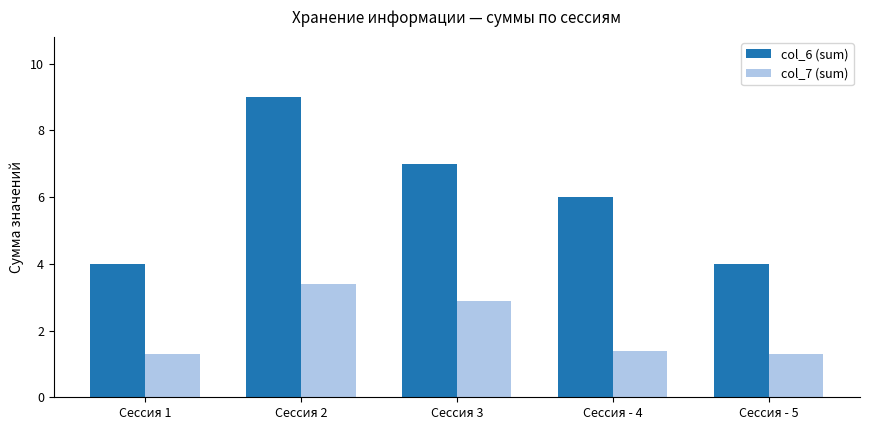

How many categories are shown in the chart?

5